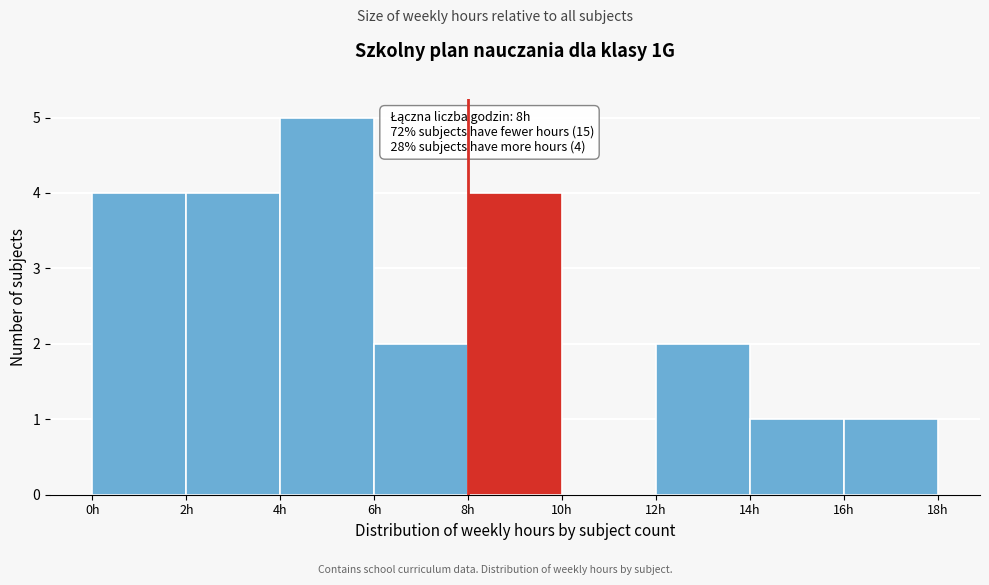

Over which range of the x-axis is the bar tallest?

4 to 6